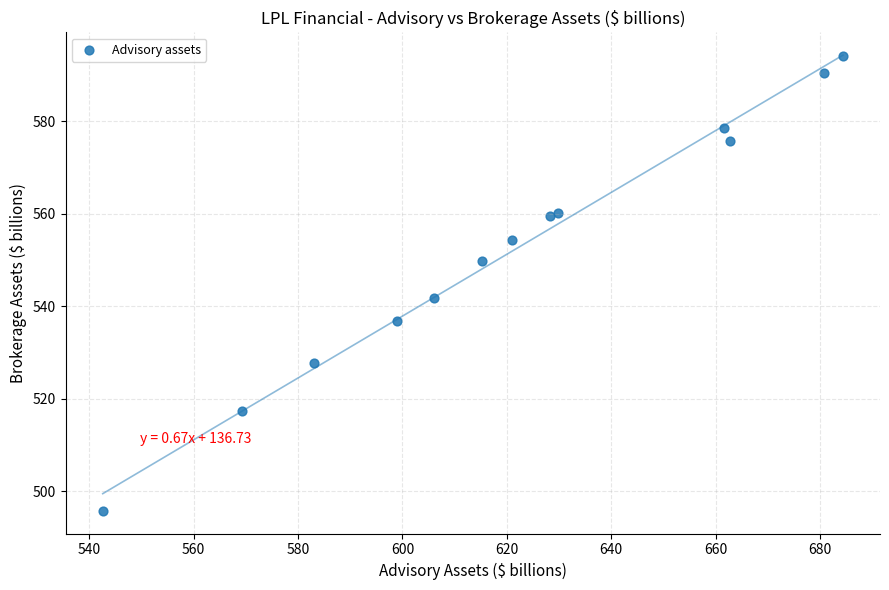

What is the range of Y values (max minus min)?

98.2